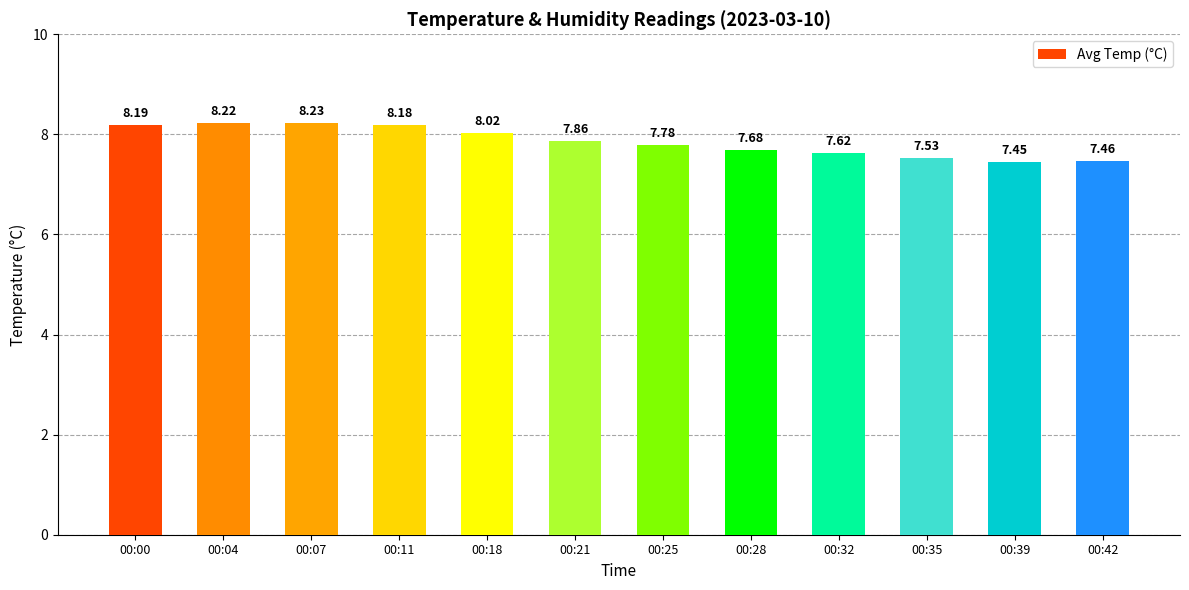

The chart shows a value of 11.1 at 00:28. True or false?

False